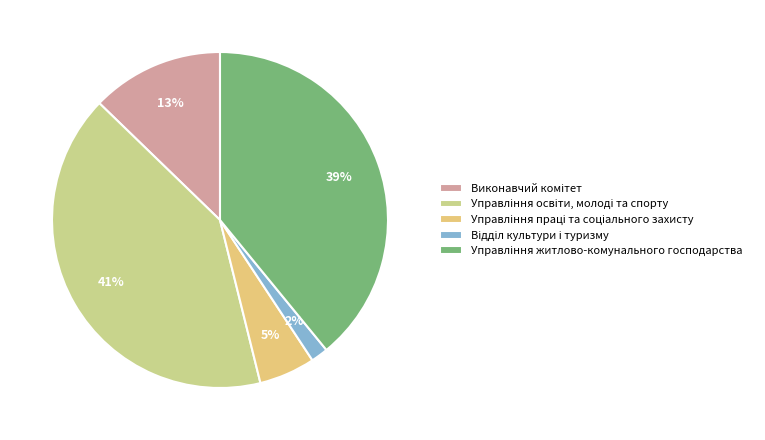

Rank the categories by value from highest to lowest.

Управління освіти, молоді та спорту, Управління житлово-комунального господарства, Виконавчий комітет, Управління праці та соціального захисту, Відділ культури і туризму